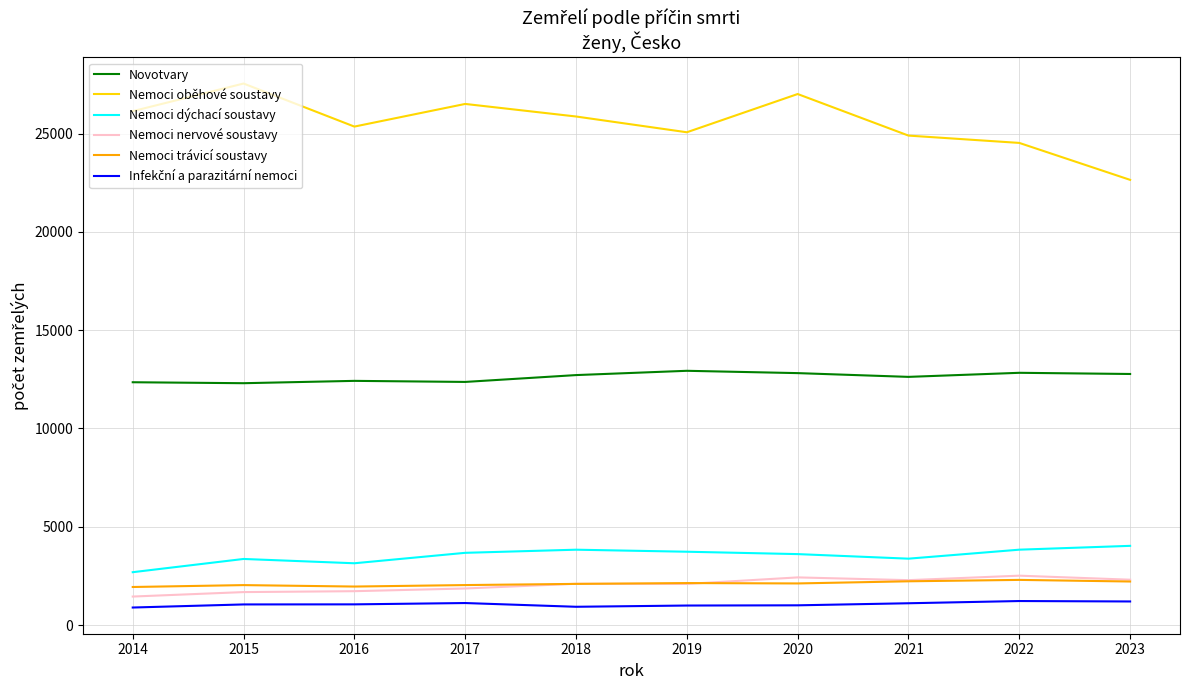

Which series has the largest range (max minus min)?

Nemoci oběhové soustavy